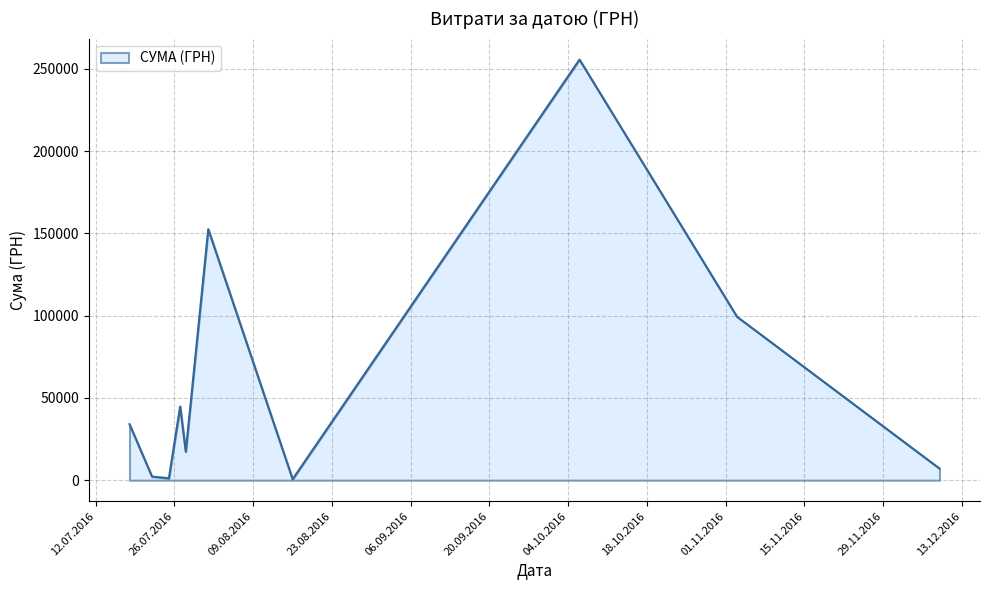

What is the greatest value displayed?

255550.2